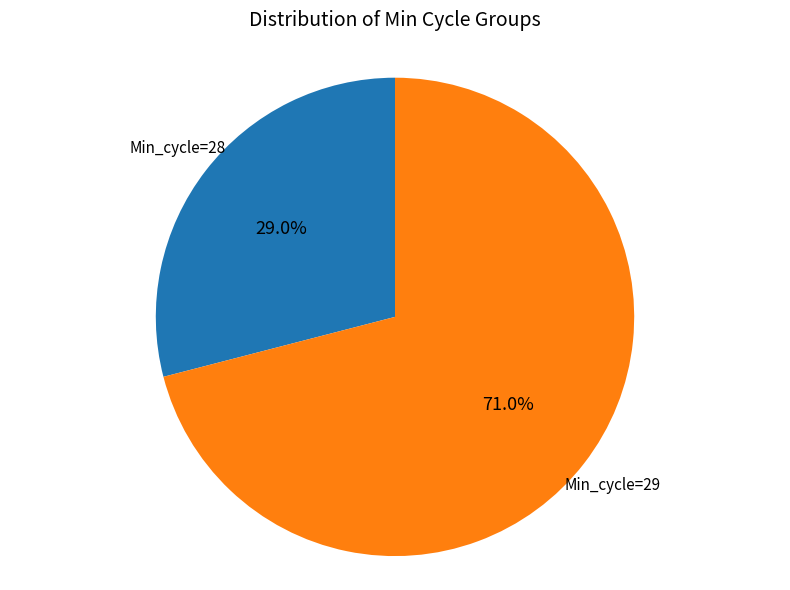

Rank the categories by value from highest to lowest.

Min_cycle=29, Min_cycle=28